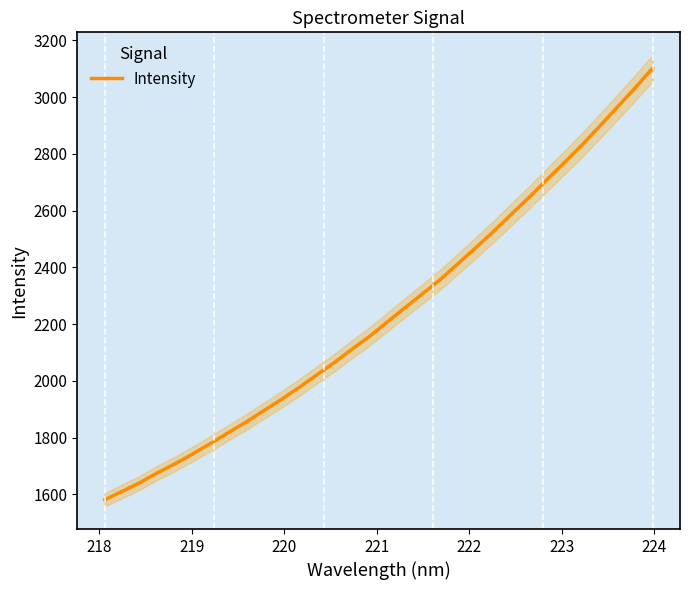

True or false: there are more than 0 points higher than both neighbors.

False